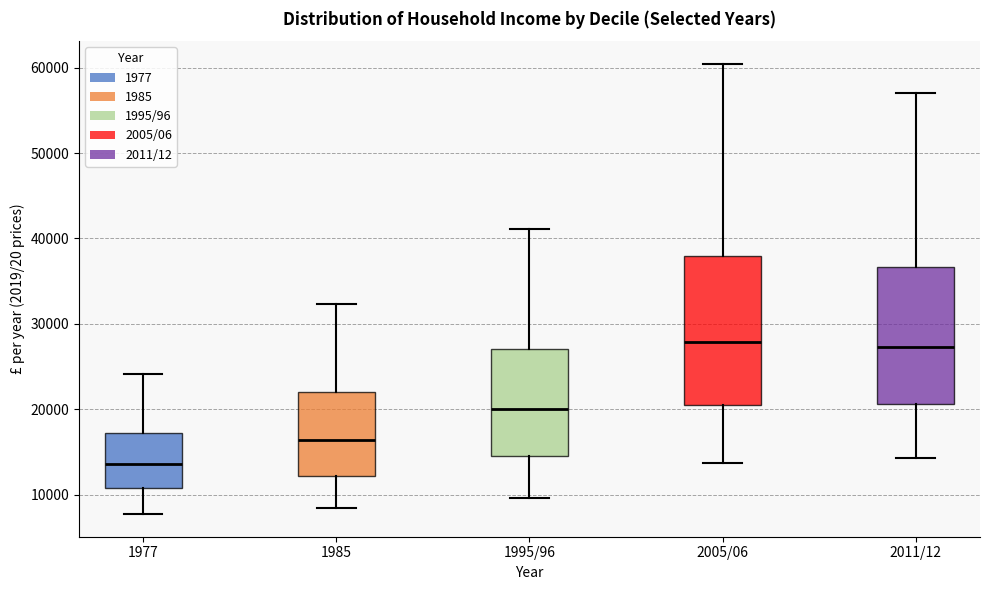

Where does the upper whisker of the box for 2005/06 end on the y-axis? The values are not printed on the chart, so give them approximately, as read against the axis.

60000